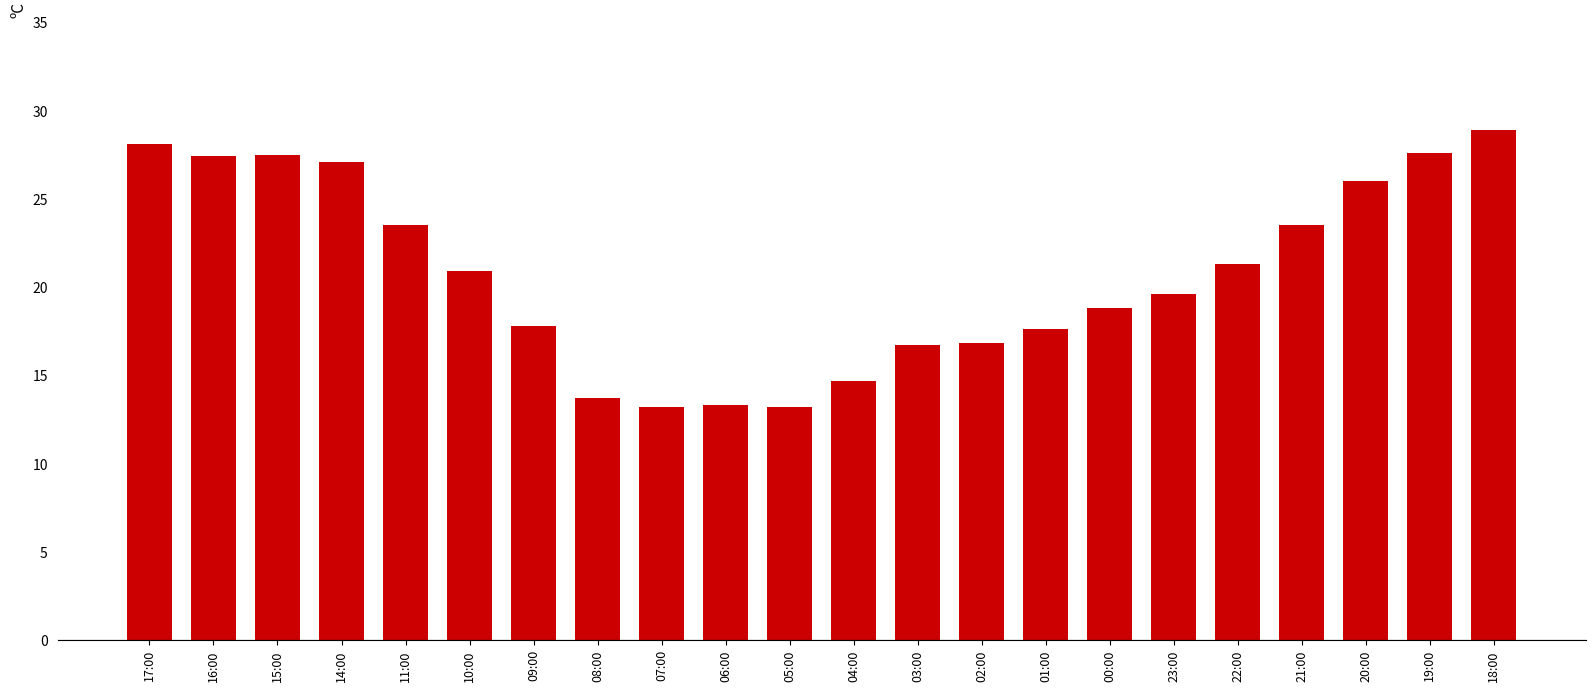

Count the number of categories in the chart.

22